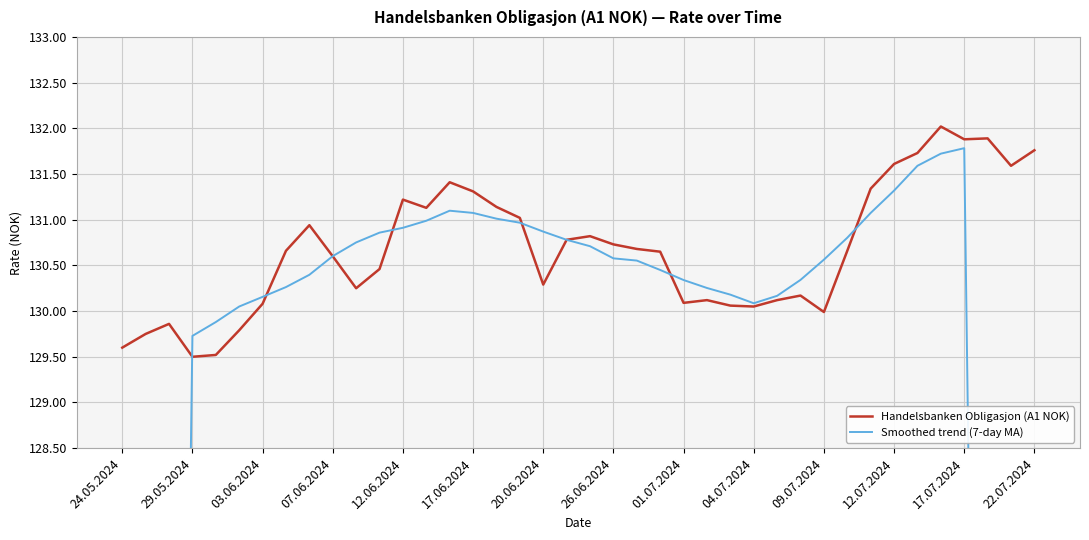

The Handelsbanken Obligasjon (A1 NOK) series shows 130.0 at 09.07.2024. True or false?

True